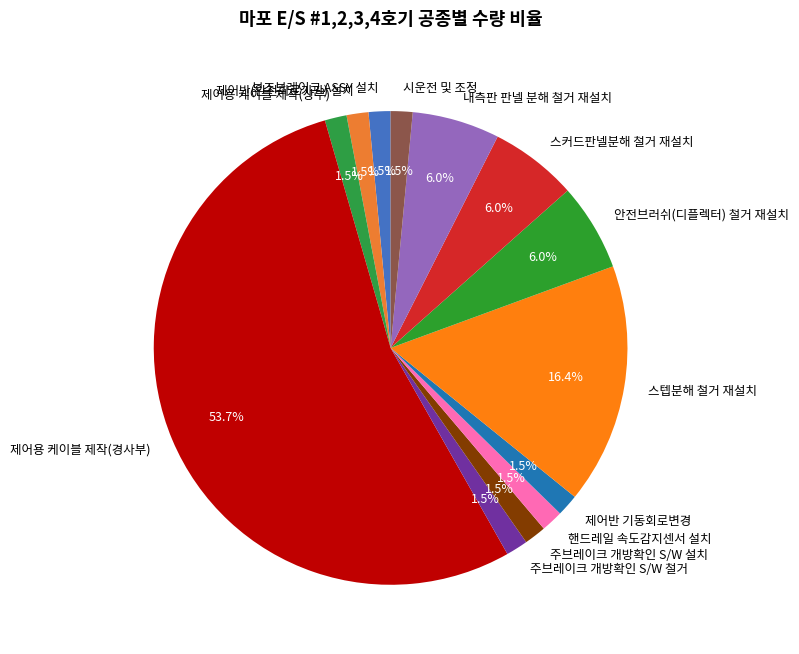

Does 안전브러쉬(디플렉터) 철거 재설치 account for over 50% of the chart?

No